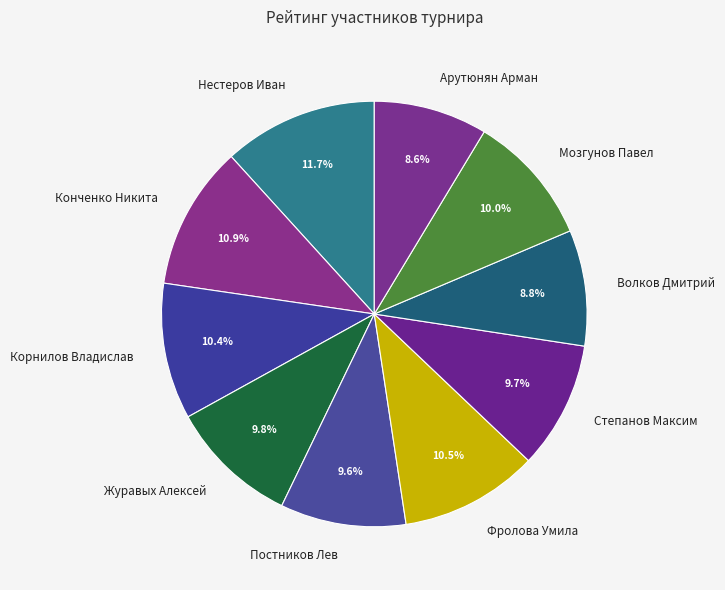

True or false: Фролова Умила accounts for 16% of the total.

False